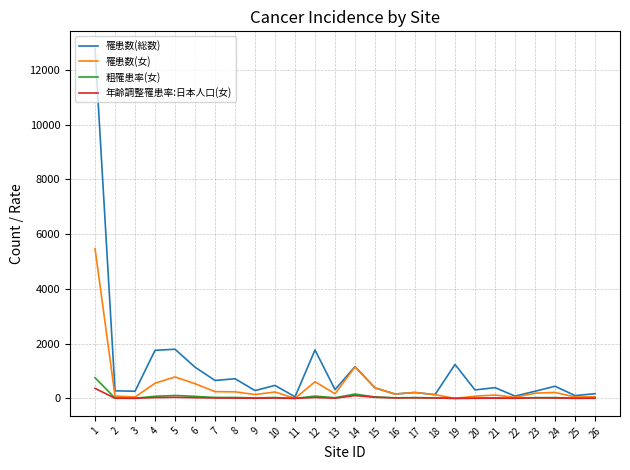

Is this an area chart (filled region under the line)?

No